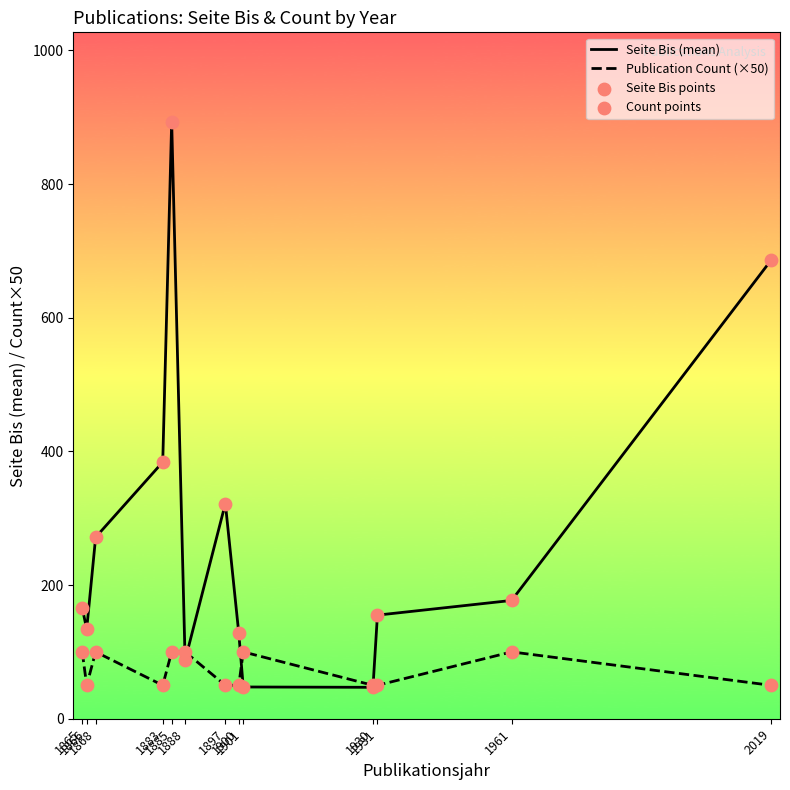

At which category is the sum across all series the highest?

1885